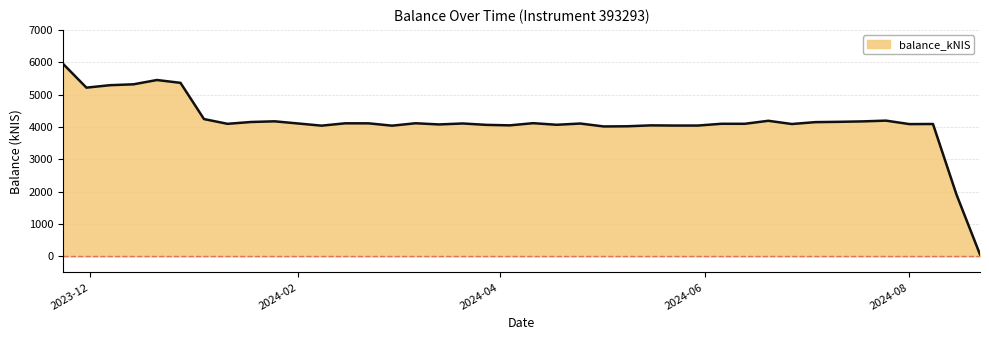

What is the greatest value displayed?

5955.5